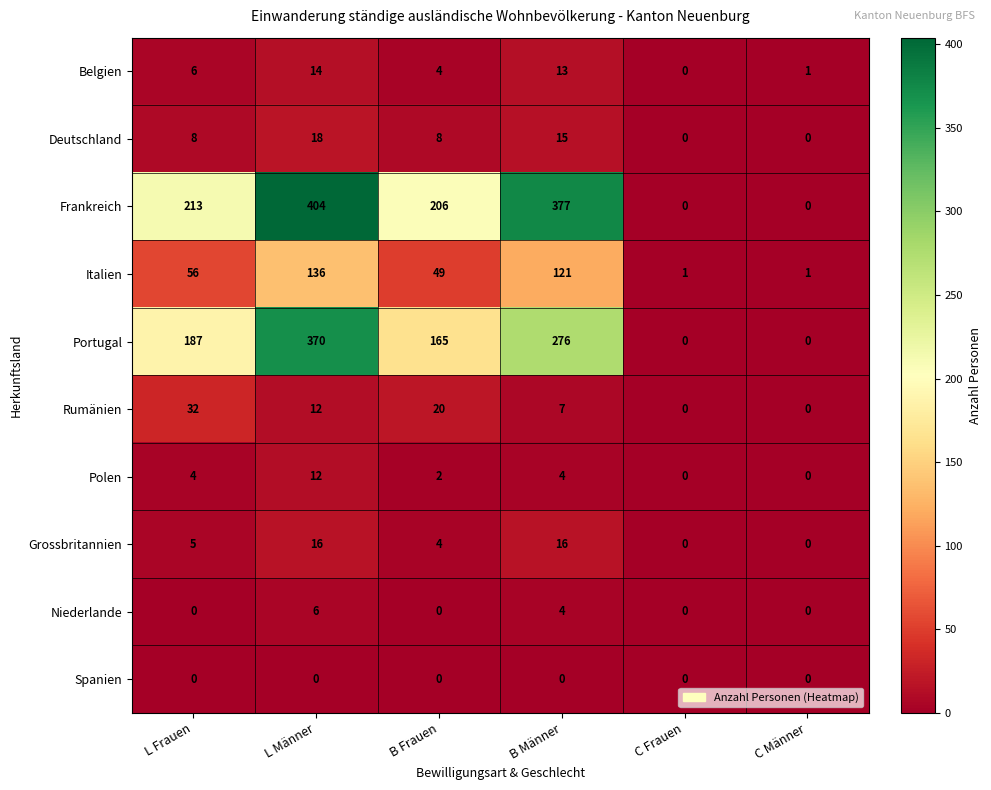

What is the difference between the highest and lowest values at B Frauen?

206